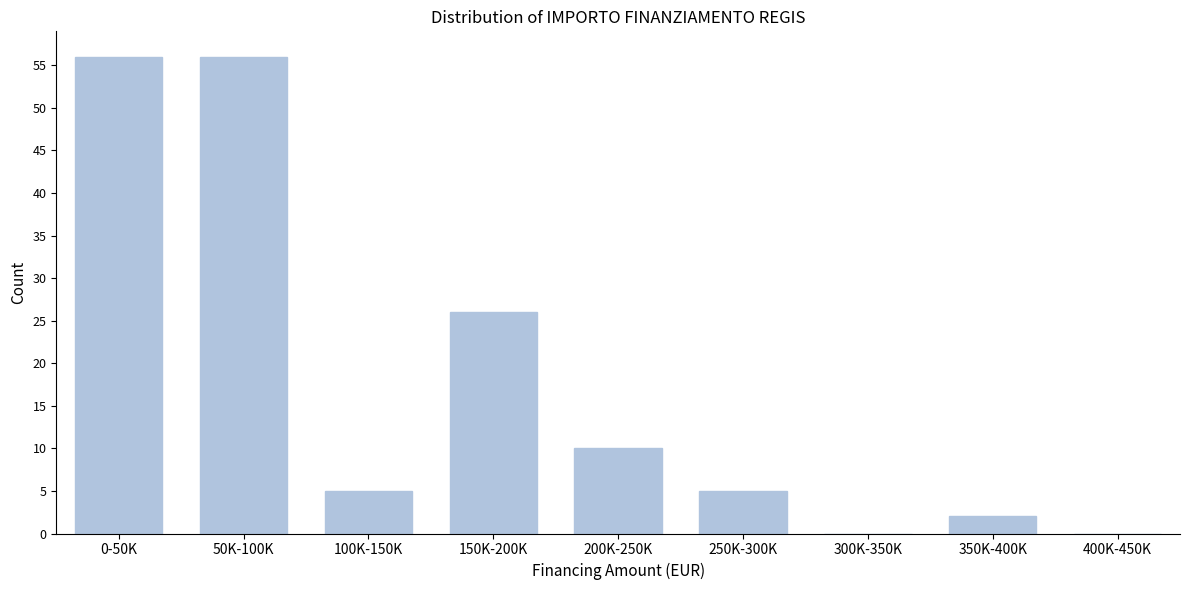

Reading left to right, list all the values displayed in this chart.

0-50K=56	50K-100K=56	100K-150K=5	150K-200K=26	200K-250K=10	250K-300K=5	300K-350K=0	350K-400K=2	400K-450K=0